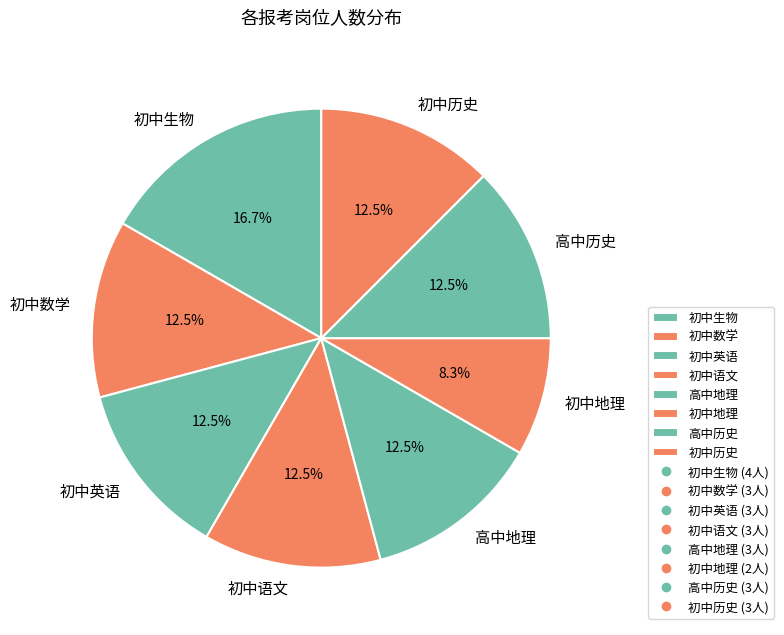

Which category has the biggest portion of the pie?

初中生物